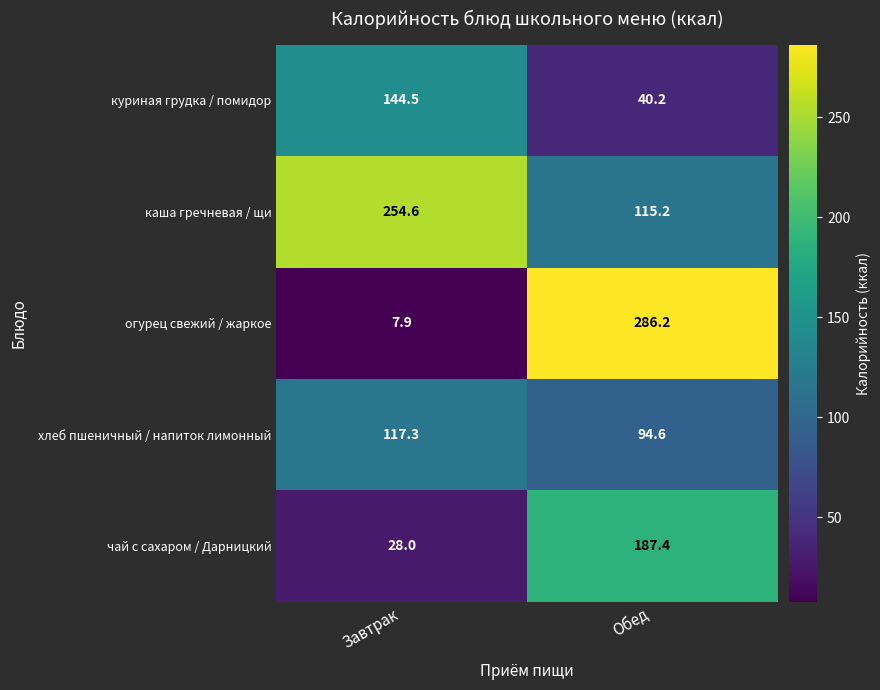

Which series has the largest range (max minus min)?

огурец свежий / жаркое